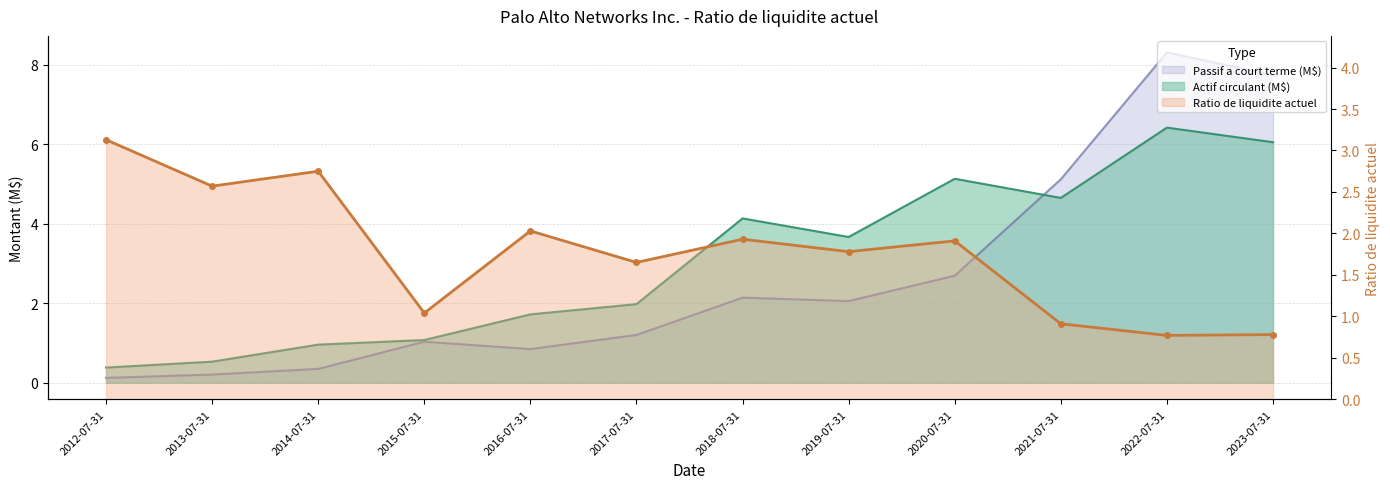

What is the label of the 2nd point from the left?

2013-07-31